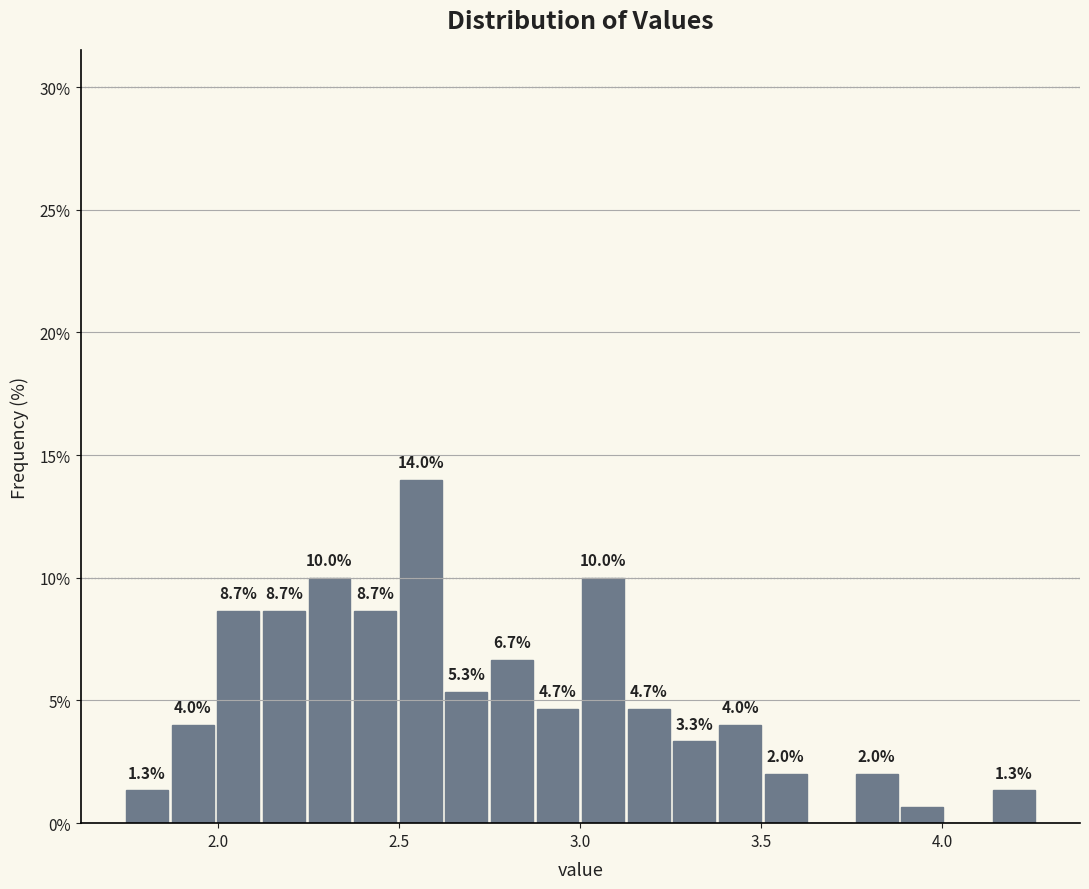

Read against the x-axis, roughly where is the centre of the tallest bar?

2.55